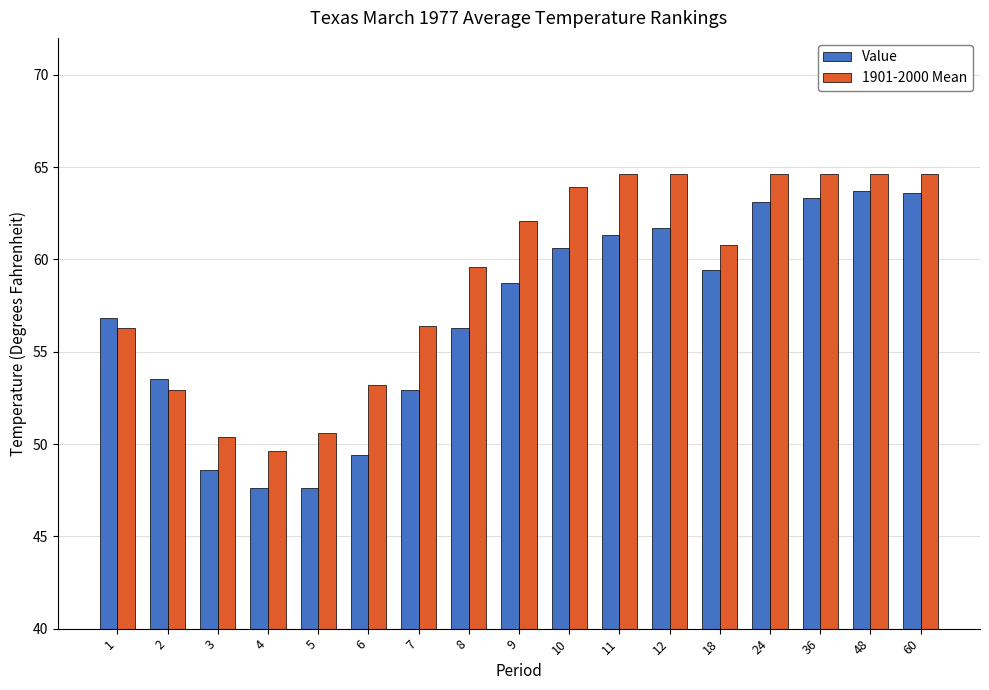

The Value series shows 41.0 at 12. True or false?

False